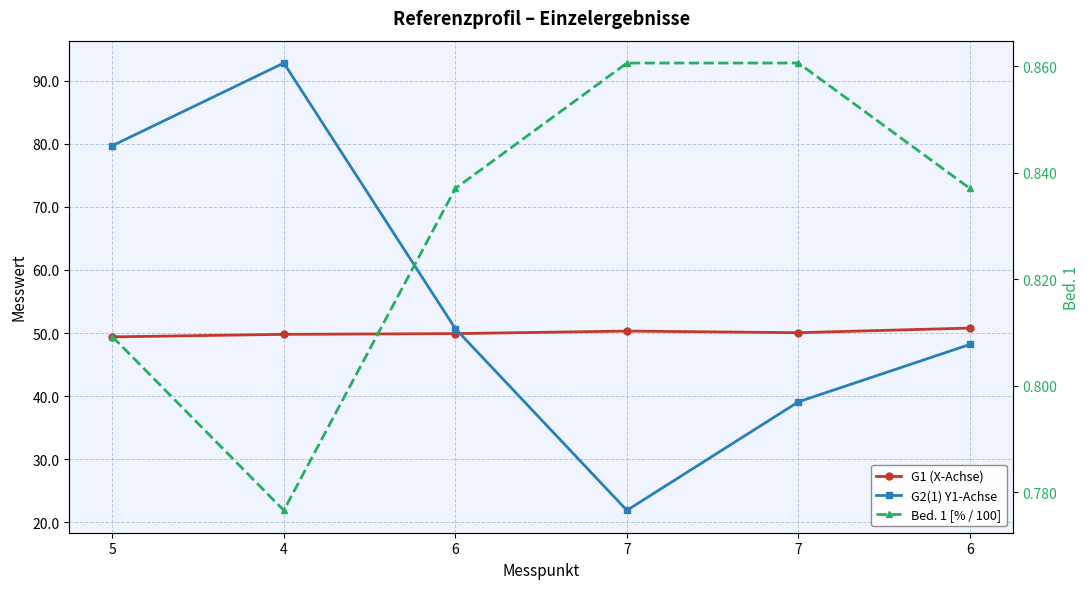

What is the maximum value for G1 (X-Achse)?

50.8